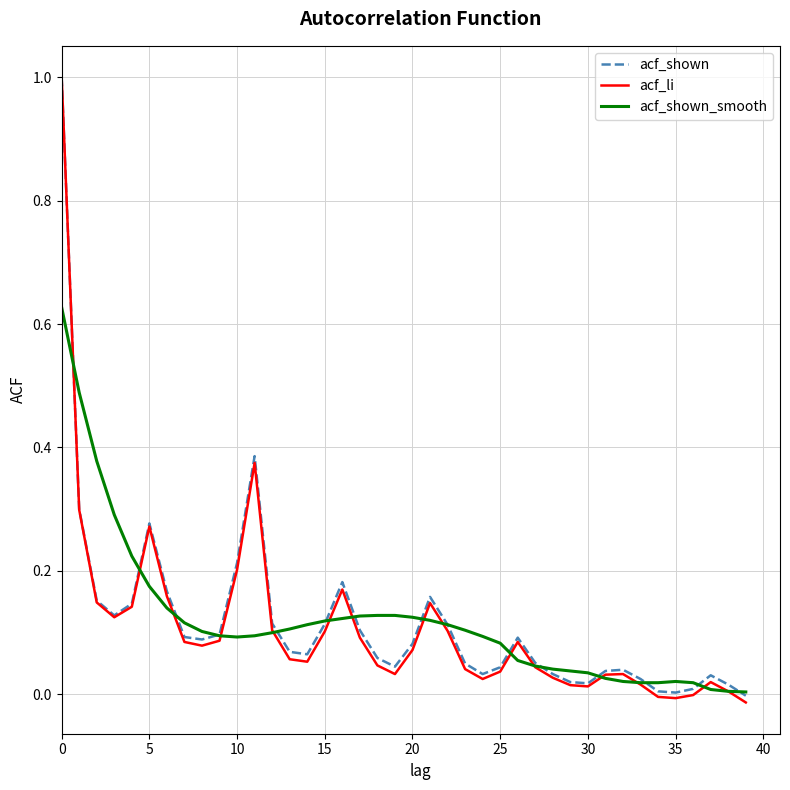

What is the maximum value shown in the chart?

1.0